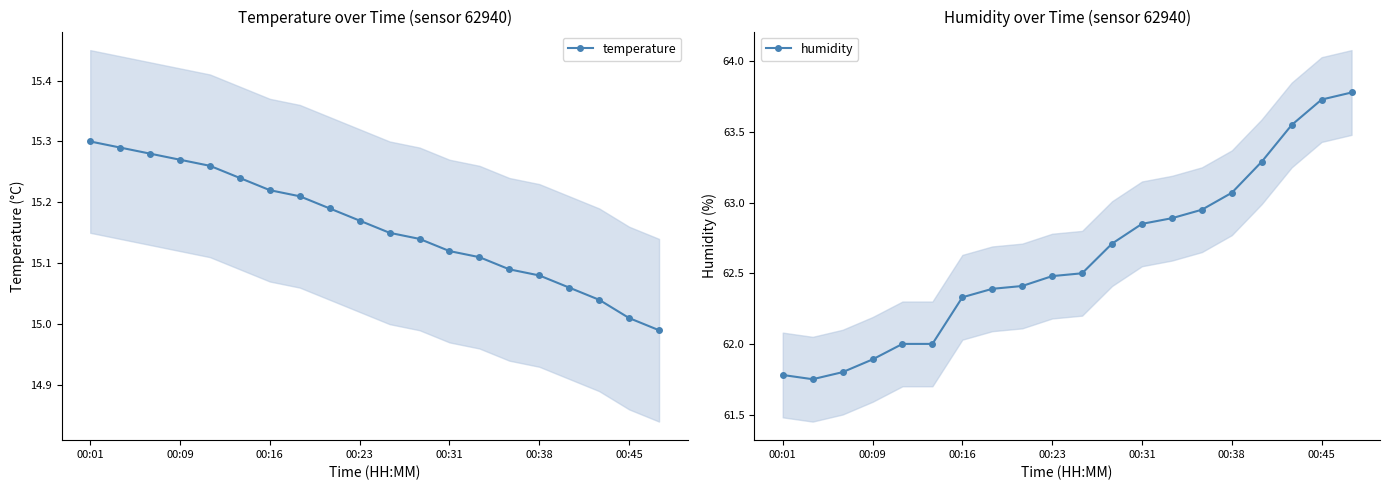

At which category does the chart reach its minimum across all series?

19